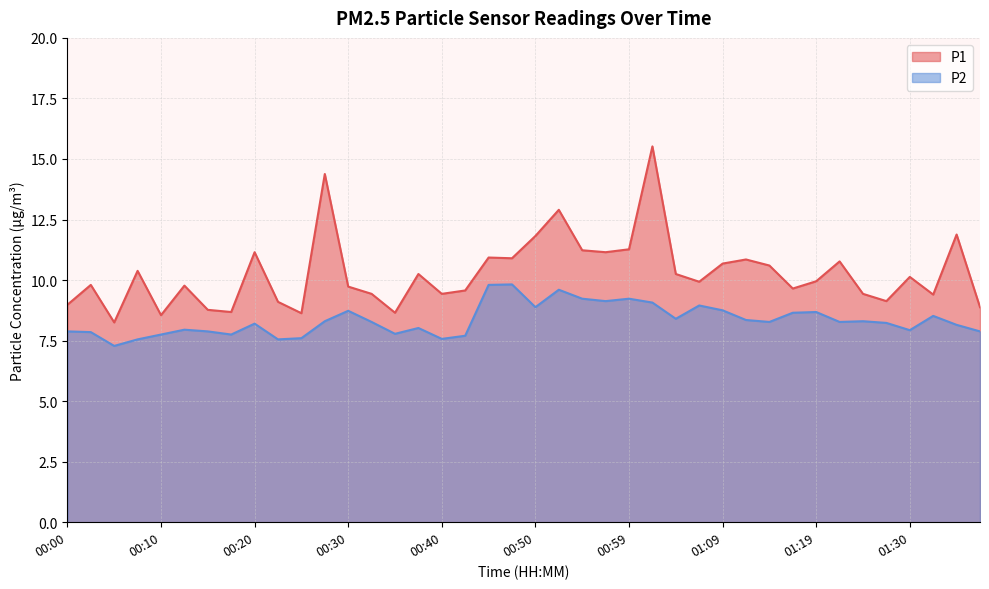

At which label is P1 closest to 11?

00:45